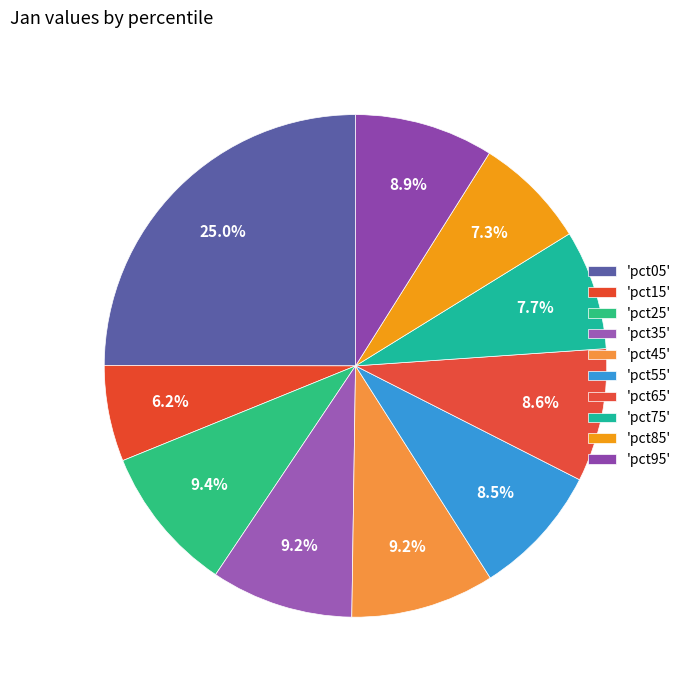

To the nearest percent, what is the difference between the largest and smallest slice percentages?

19%